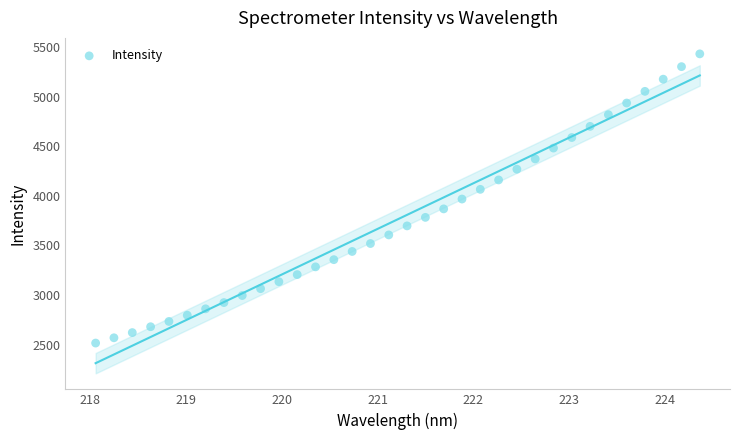

What is the range of Y values (max minus min)?

2918.7